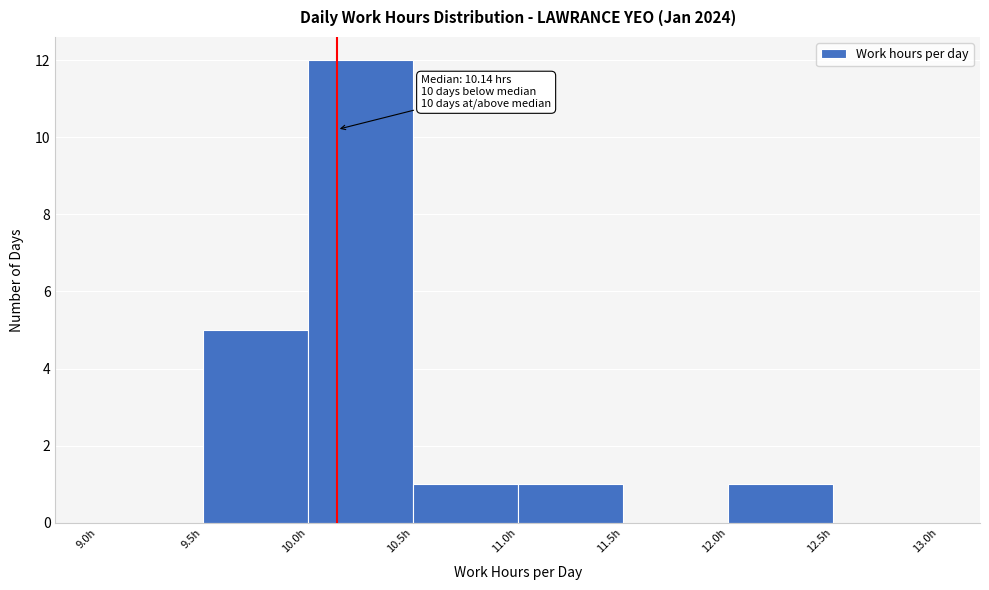

Over which range of the x-axis is the bar tallest?

10.0 to 10.5